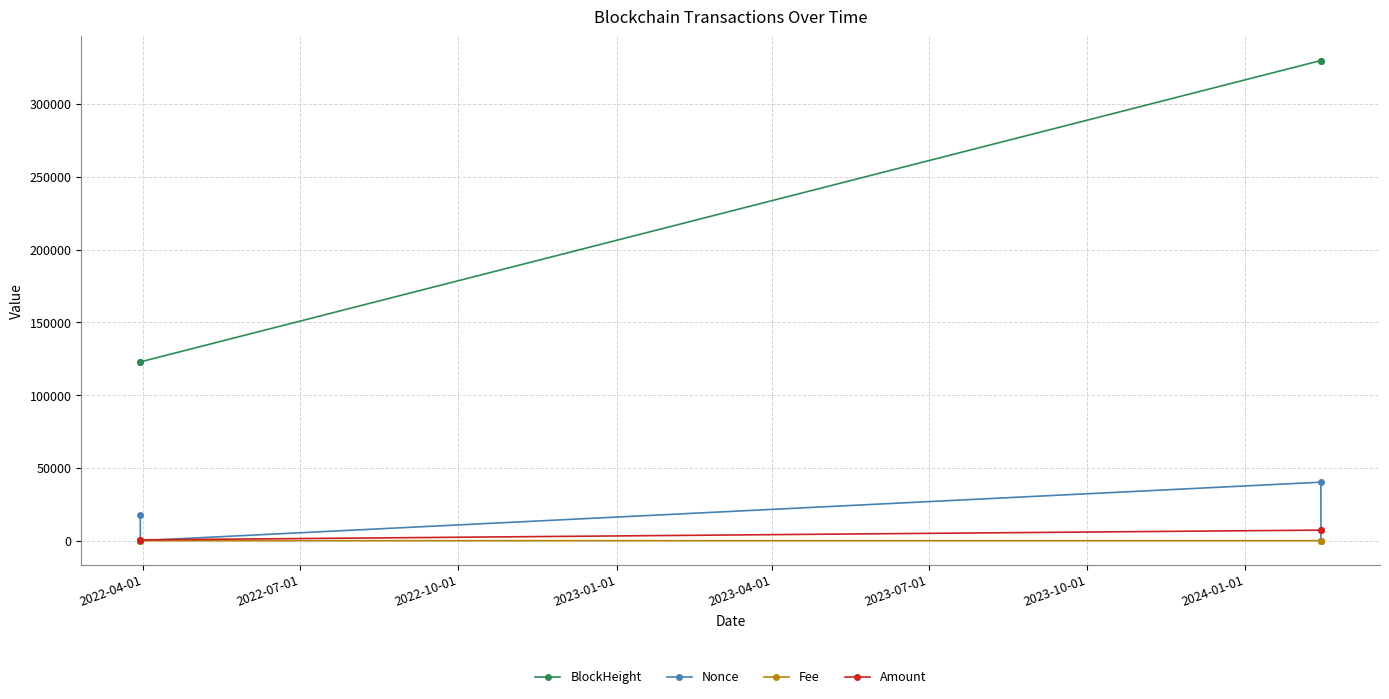

In Nonce, how many points are higher than both neighbors (excluding endpoints)?

1